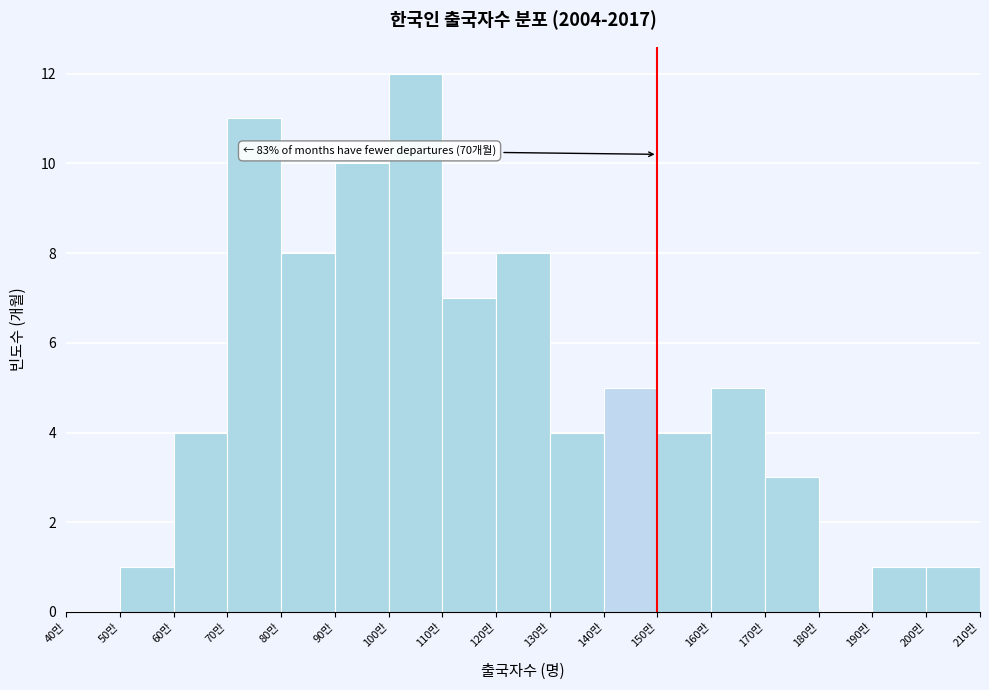

Reading left to right, extract all data points from this chart.

40만=0	50만=1	60만=4	70만=11	80만=8	90만=10	100만=12	110만=7	120만=8	130만=4	140만=5	150만=4	160만=5	170만=3	180만=0	190만=1	200만=1